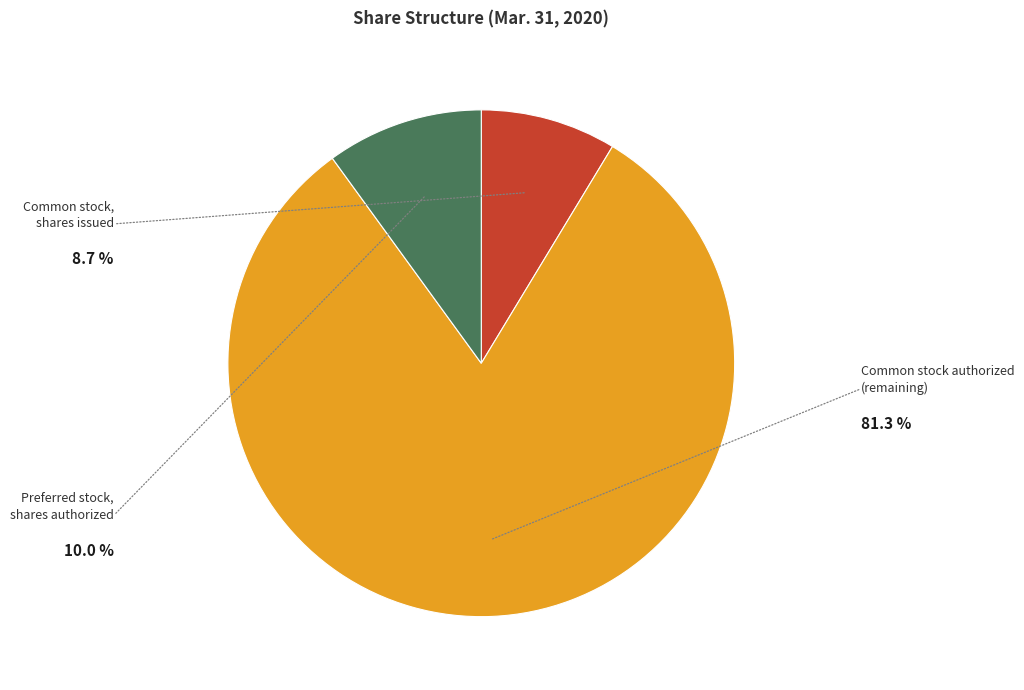

Is there a majority slice in this chart?

Yes